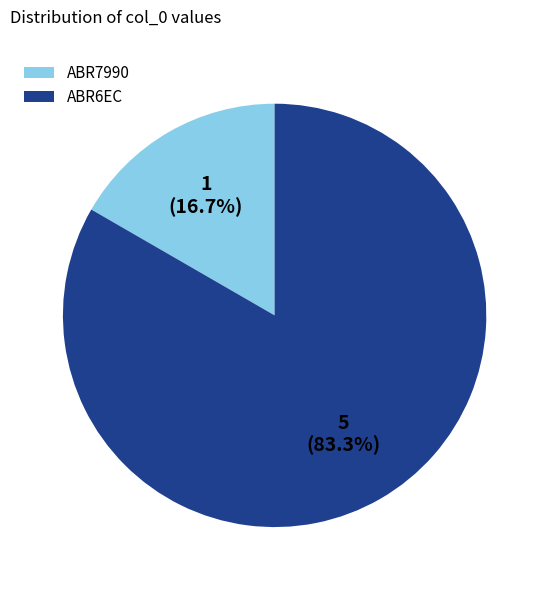

To the nearest percent, what is the difference between the ABR6EC and ABR7990 slice percentages?

67%